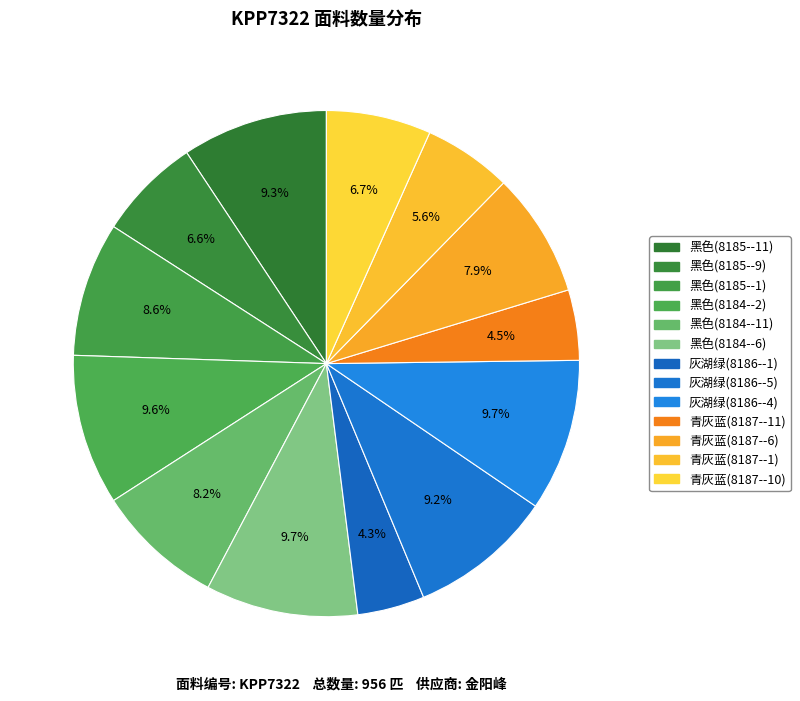

How many segments does this pie chart have?

13